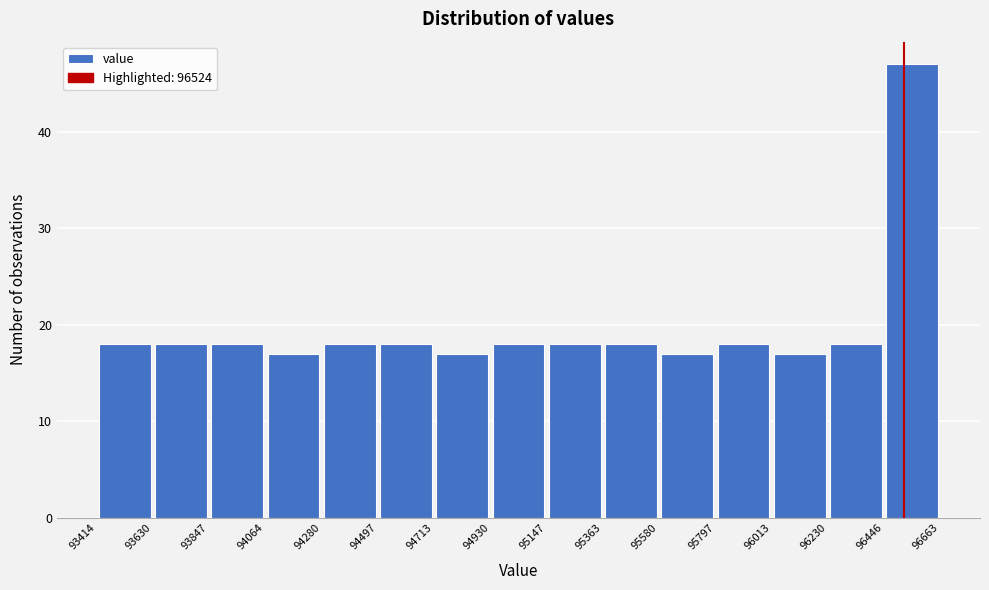

Reading left to right, transcribe this chart: for each bar, give the range it covers on the x-axis and its height. The values are not printed on the chart, so give them approximately, as read against the axis.

93414 to 93630: 18
93630 to 93847: 18
93847 to 94064: 18
94064 to 94280: 17
94280 to 94497: 18
94497 to 94713: 18
94713 to 94930: 17
94930 to 95147: 18
95147 to 95363: 18
95363 to 95580: 18
95580 to 95797: 17
95797 to 96013: 18
96013 to 96230: 17
96230 to 96446: 18
96446 to 96663: 47